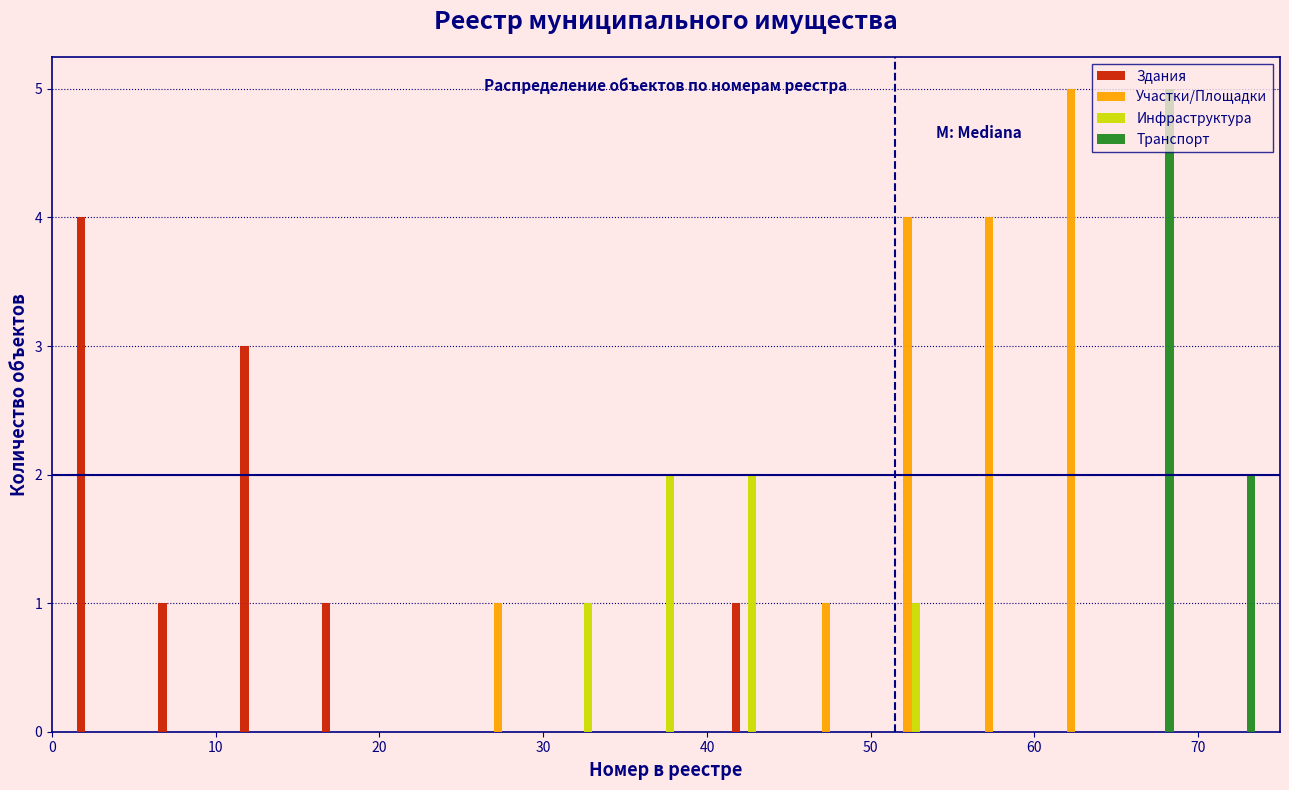

Reading left to right, transcribe this chart: for each range on the x-axis, give the height of each series' bar. The values are not printed on the chart, so give them approximately, as read against the axis.

0 to 5: Здания=4	Участки/Площадки=0	Инфраструктура=0	Транспорт=0
5 to 10: Здания=1	Участки/Площадки=0	Инфраструктура=0	Транспорт=0
10 to 15: Здания=3	Участки/Площадки=0	Инфраструктура=0	Транспорт=0
15 to 20: Здания=1	Участки/Площадки=0	Инфраструктура=0	Транспорт=0
20 to 25: Здания=0	Участки/Площадки=0	Инфраструктура=0	Транспорт=0
25 to 30: Здания=0	Участки/Площадки=1	Инфраструктура=0	Транспорт=0
30 to 35: Здания=0	Участки/Площадки=0	Инфраструктура=1	Транспорт=0
35 to 40: Здания=0	Участки/Площадки=0	Инфраструктура=2	Транспорт=0
40 to 45: Здания=1	Участки/Площадки=0	Инфраструктура=2	Транспорт=0
45 to 50: Здания=0	Участки/Площадки=1	Инфраструктура=0	Транспорт=0
50 to 55: Здания=0	Участки/Площадки=4	Инфраструктура=1	Транспорт=0
55 to 60: Здания=0	Участки/Площадки=4	Инфраструктура=0	Транспорт=0
60 to 65: Здания=0	Участки/Площадки=5	Инфраструктура=0	Транспорт=0
65 to 70: Здания=0	Участки/Площадки=0	Инфраструктура=0	Транспорт=5
70 to 75: Здания=0	Участки/Площадки=0	Инфраструктура=0	Транспорт=2